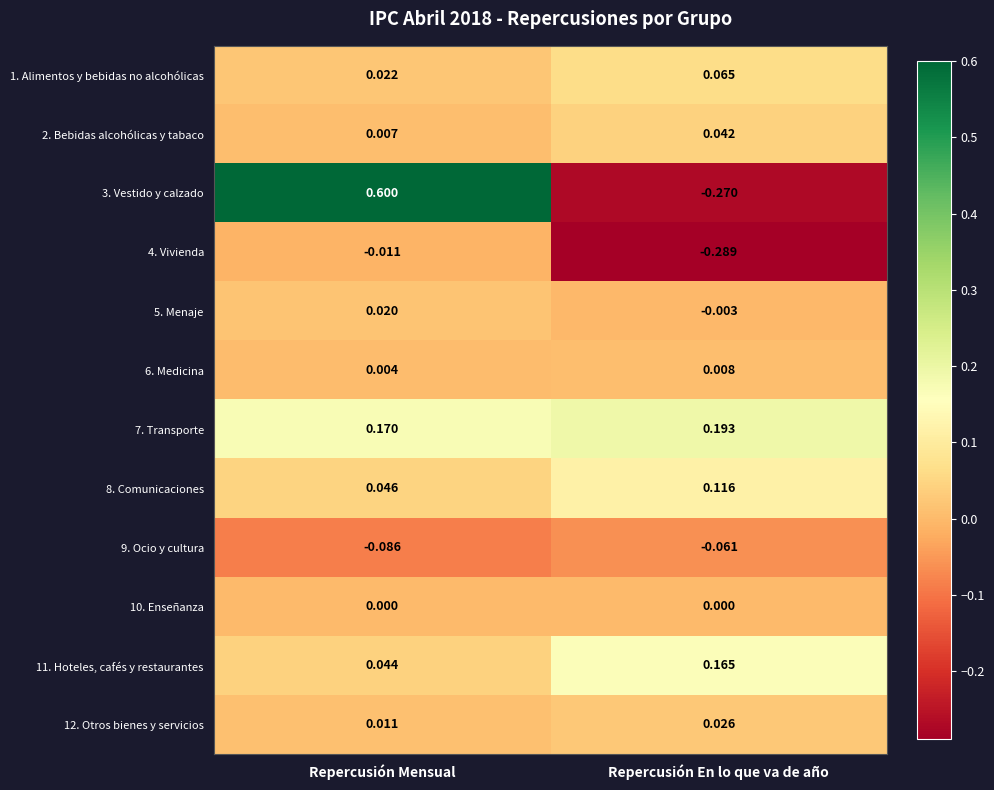

At how many categories does at least one series exceed 0?

2